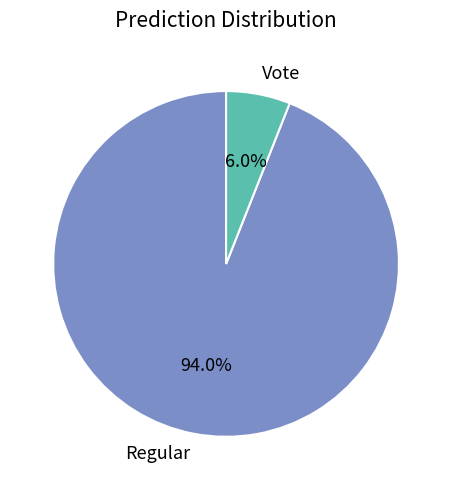

Which category accounts for the majority?

Regular